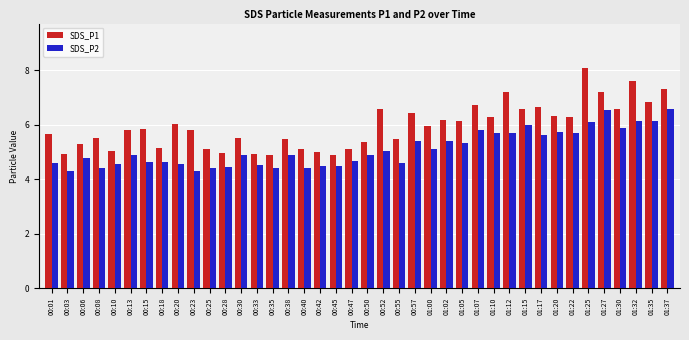

What is the total value across all series at 00:35?

9.3